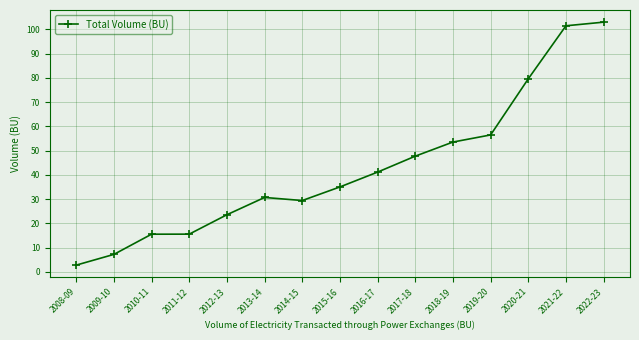

The chart shows a value of 148.8 at 2021-22. True or false?

False